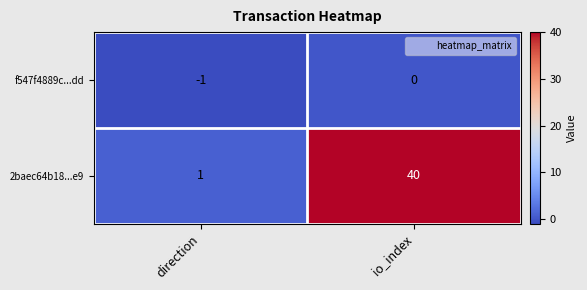

Which category has the lowest value across all series?

direction